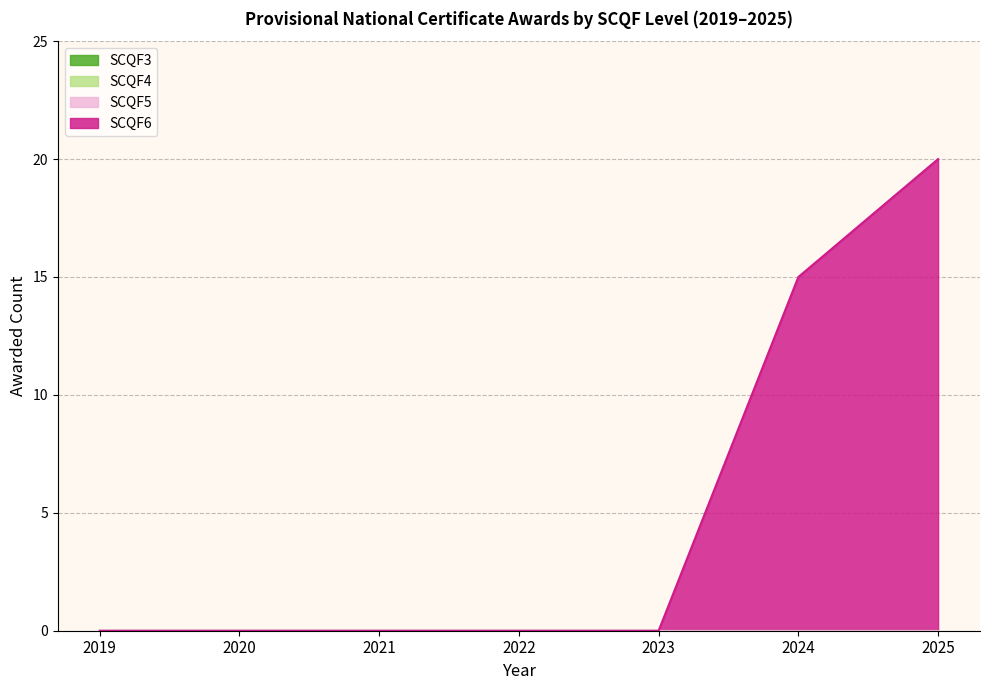

The value of Awarded Count 2021 at SCQF4 is 0. True or false?

True